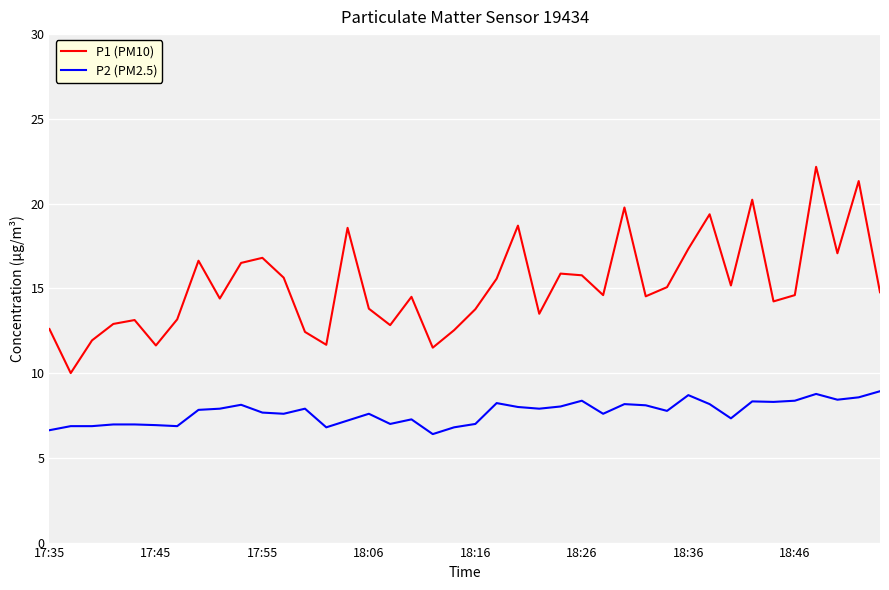

What is the maximum value for P2 (PM2.5)?

8.9